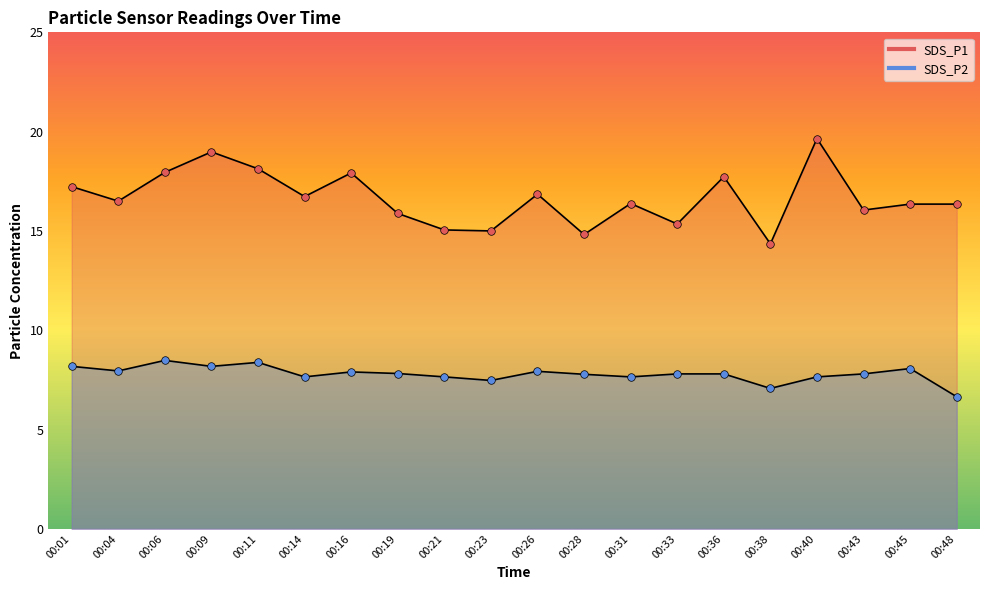

Is the value of SDS_P1 at 00:16 greater than the value of SDS_P2 at 00:16?

Yes